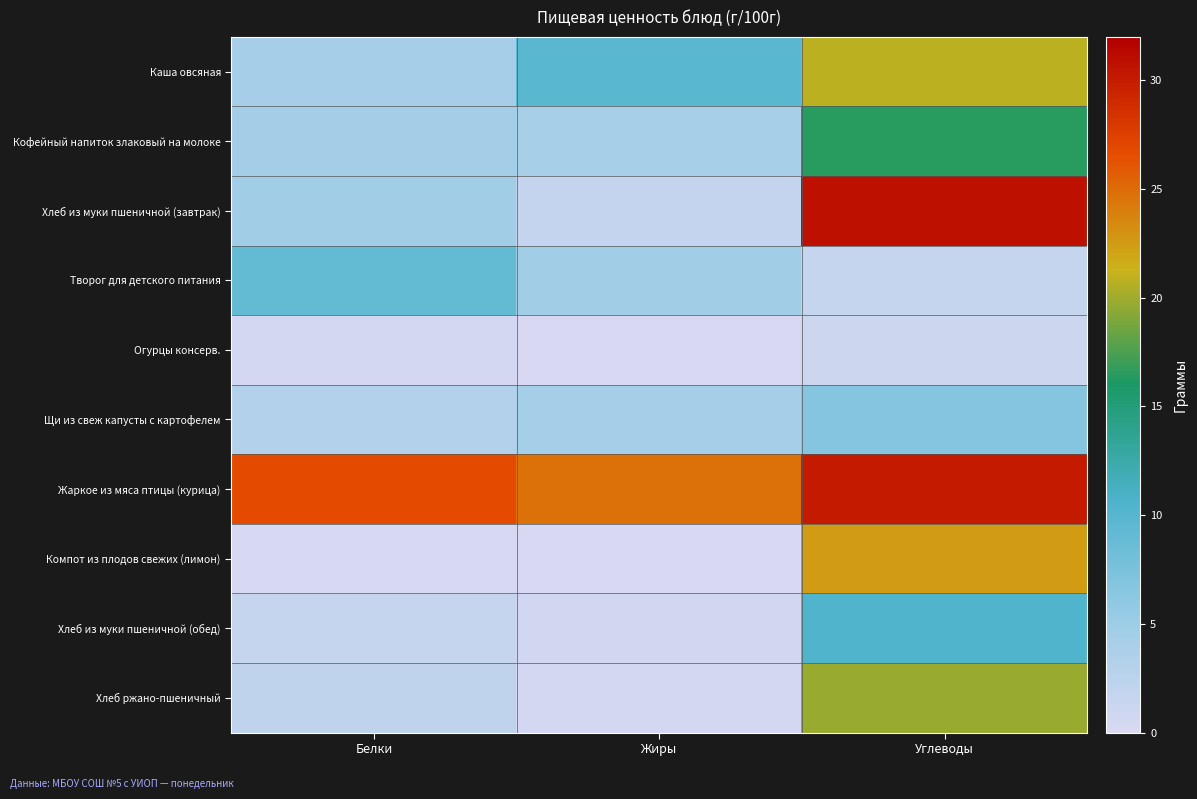

List the series in order of their peak value, highest first.

Хлеб из муки пшеничной (завтрак), Жаркое из мяса птицы (курица), Компот из плодов свежих (лимон), Каша овсяная, Хлеб ржано-пшеничный, Кофейный напиток злаковый на молоке, Хлеб из муки пшеничной (обед), Творог для детского питания, Щи из свеж капусты с картофелем, Огурцы консерв.